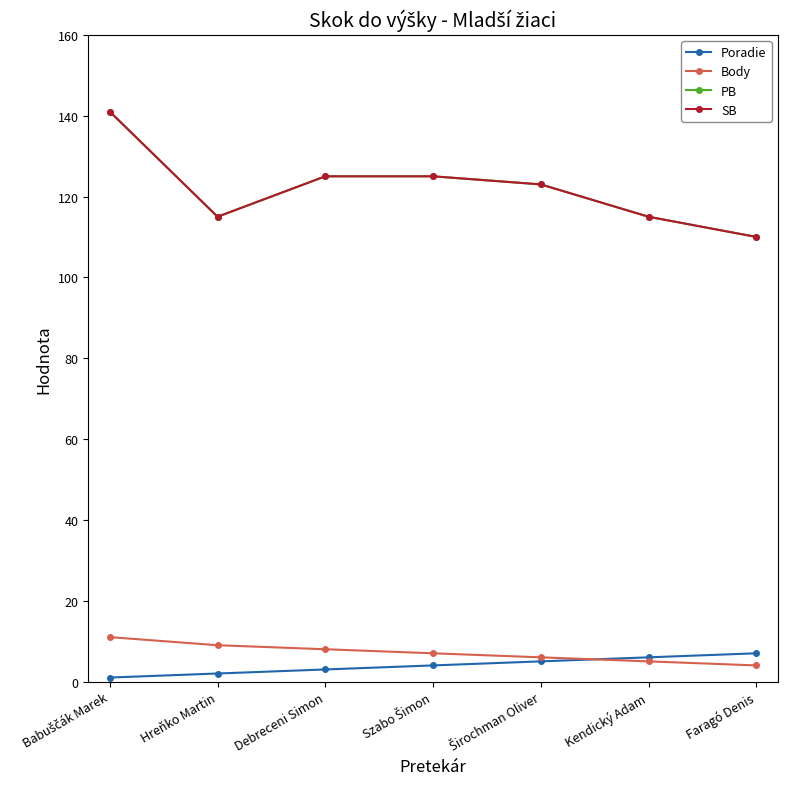

Is it true that SB equals 125 at Debreceni Simon?

True